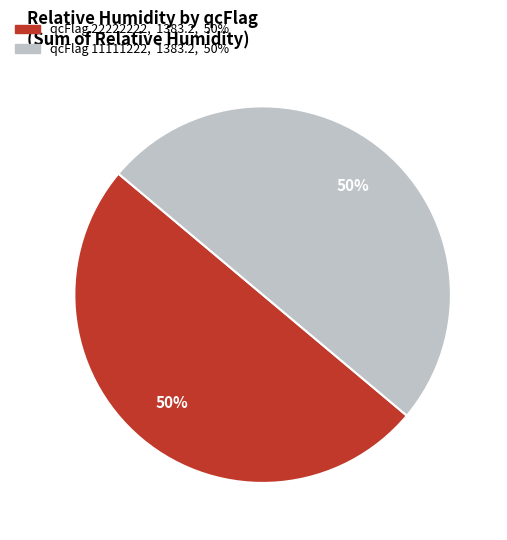

To the nearest percent, what is the average slice percentage?

50%